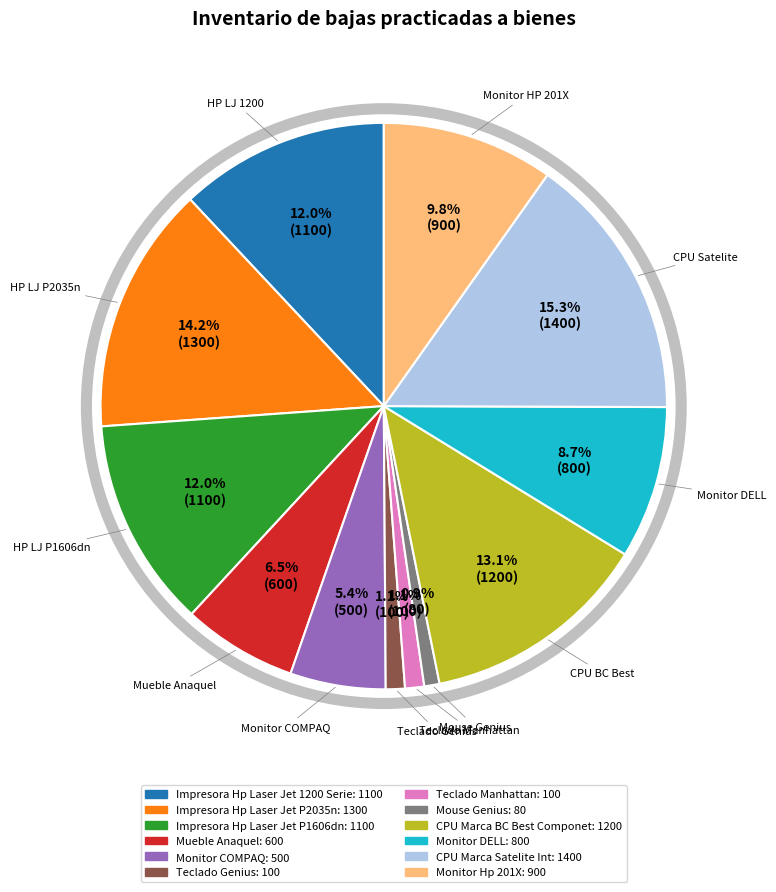

The Mouse Genius slice represents 6% of the pie. True or false?

False